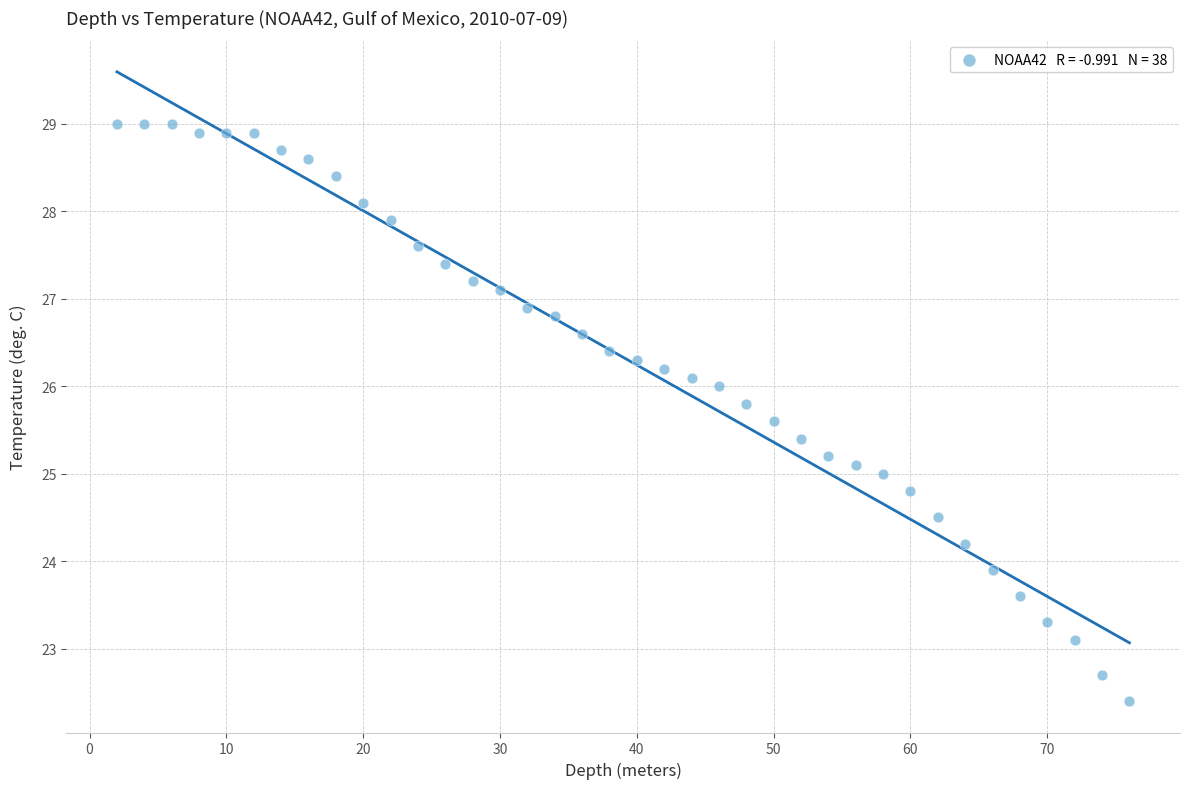

What is the range of X values (max minus min)?

74.0